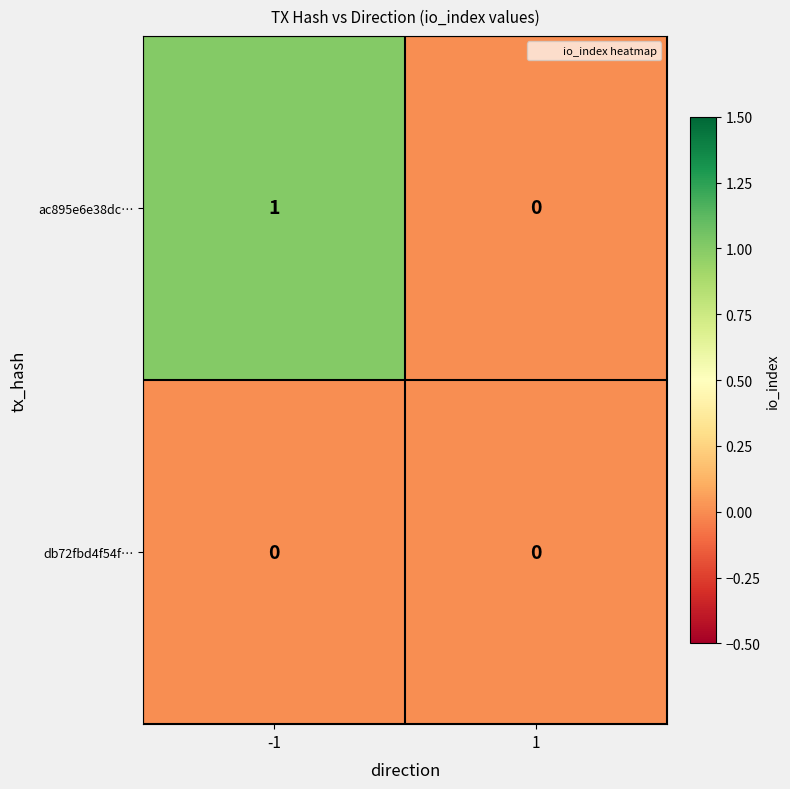

Which series has the largest total across all categories?

ac895e6e38dc…